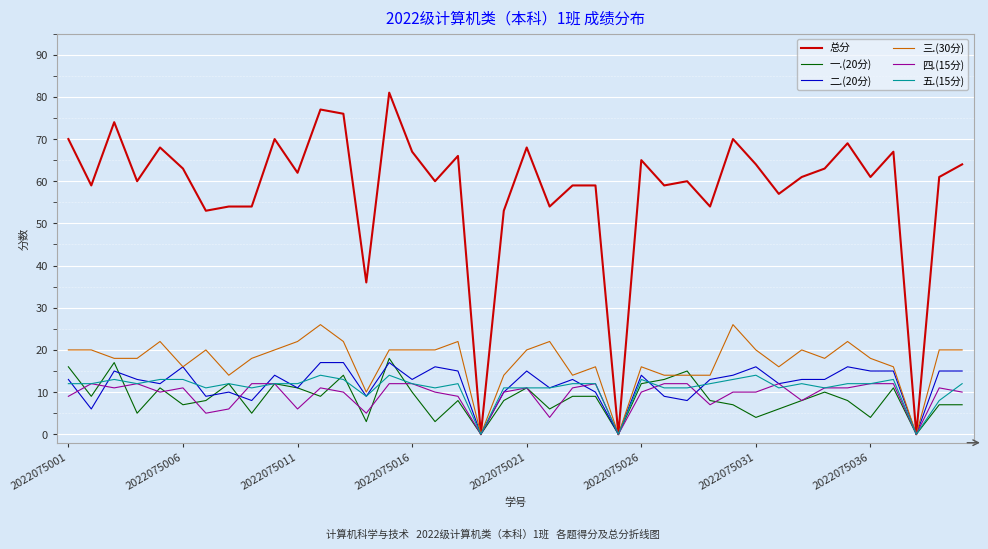

Which series has the largest range (max minus min)?

总分